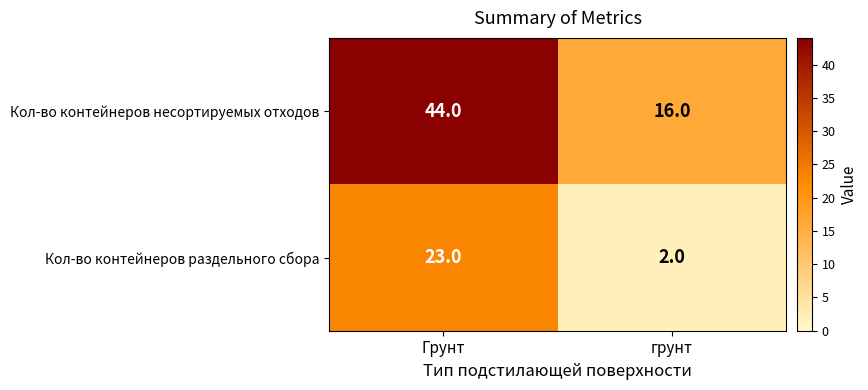

At how many categories does at least one series exceed 23?

1